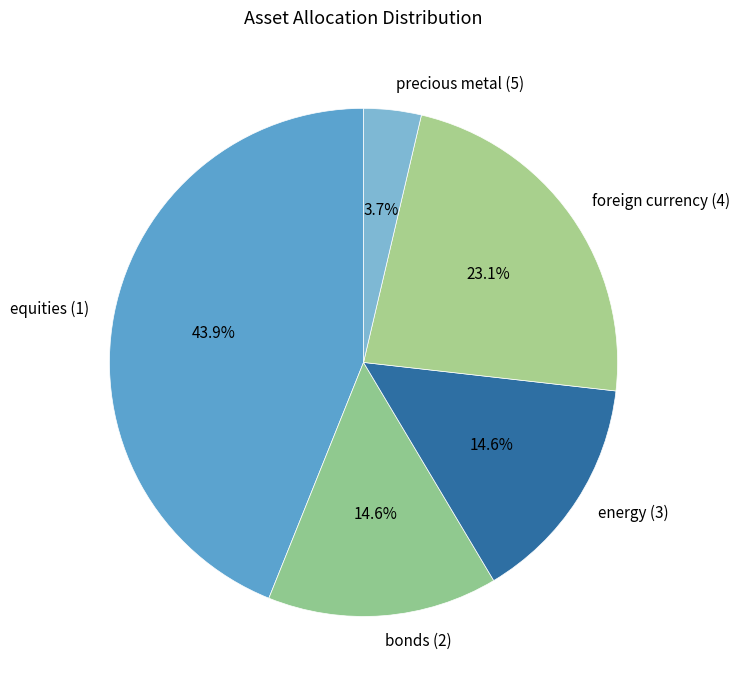

Does equities (1) represent more than half of the total?

No